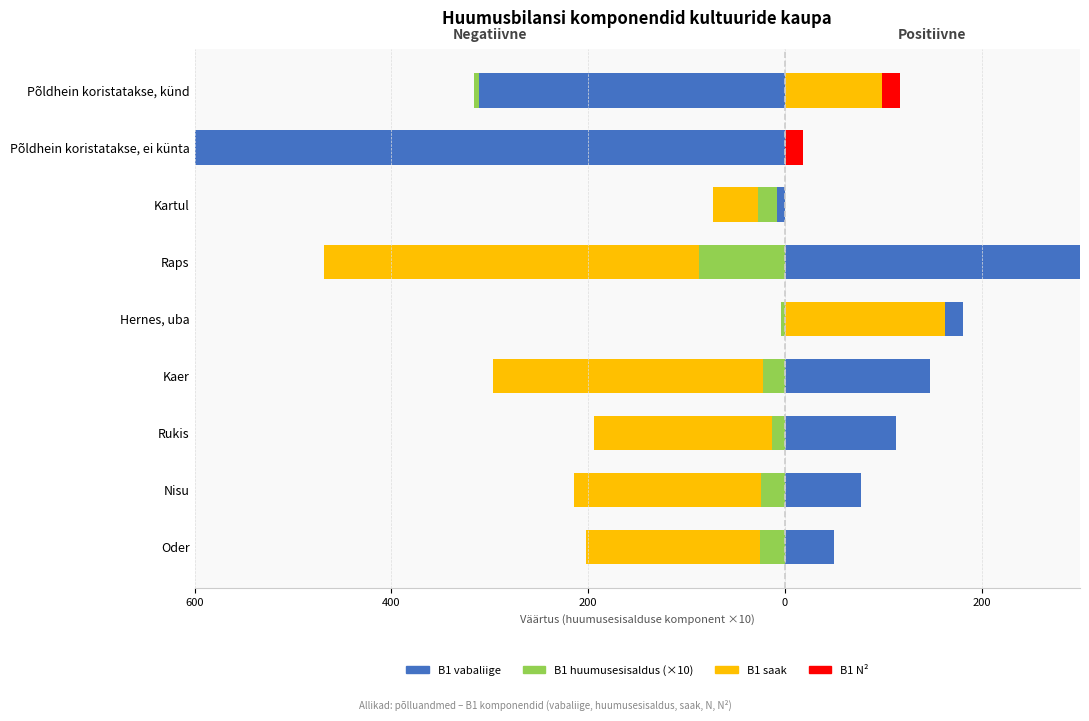

How many values in the B1 huumusesisaldus (×10) series exceed -19?

4